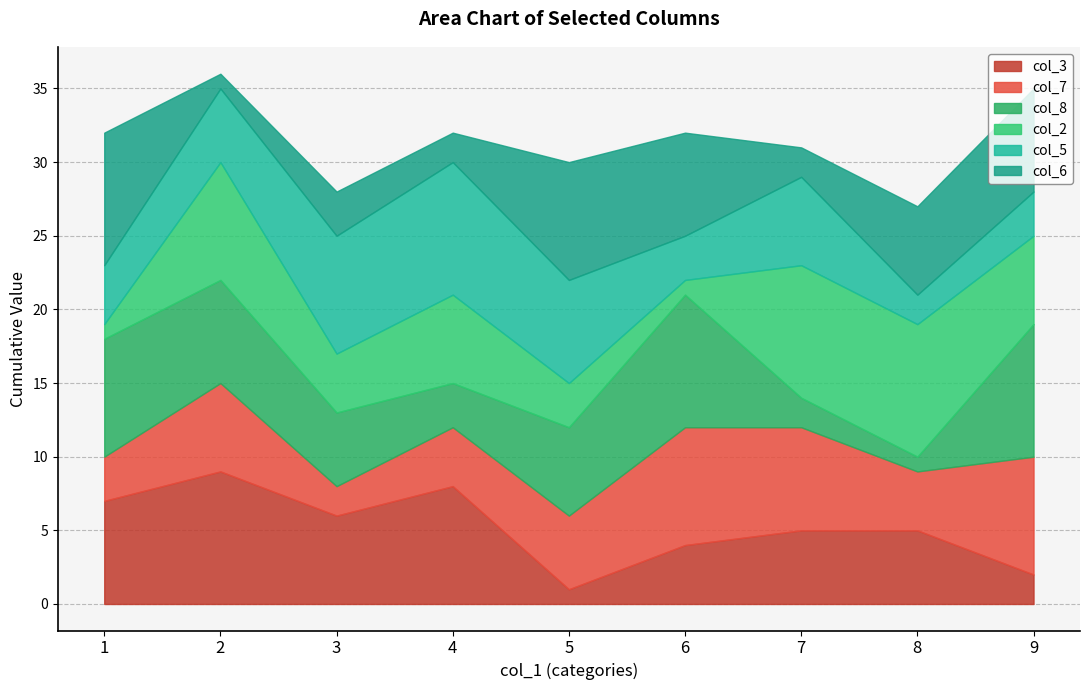

How many data points in col_6 are above 6?

4